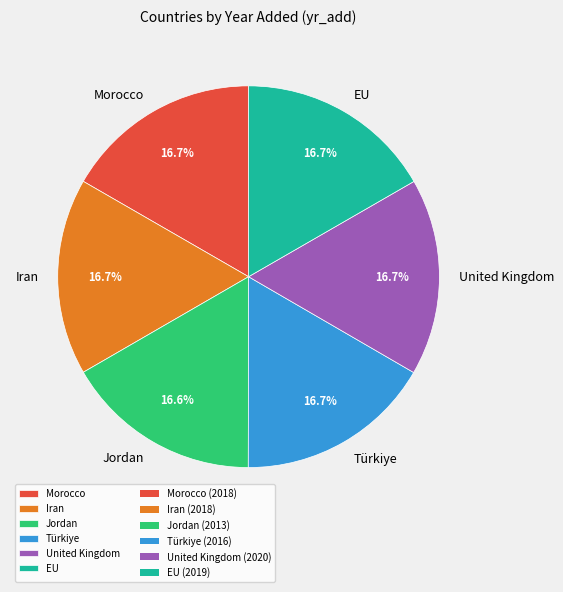

To the nearest percent, what is the average slice percentage?

17%